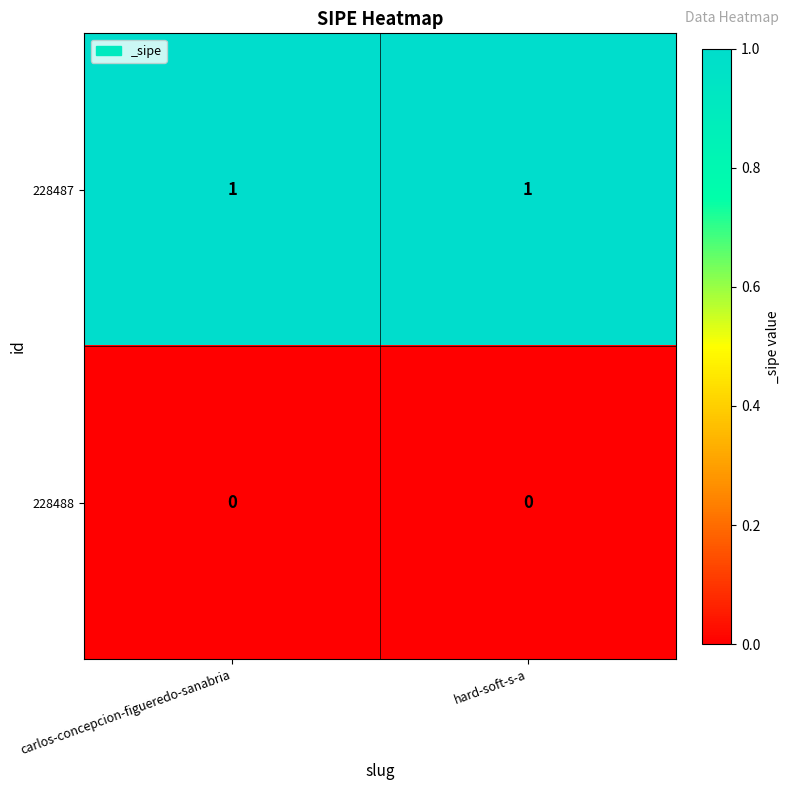

Reading left to right, list all the values displayed in this chart.

228487: carlos-concepcion-figueredo-sanabria=1	hard-soft-s-a=1
228488: carlos-concepcion-figueredo-sanabria=0	hard-soft-s-a=0